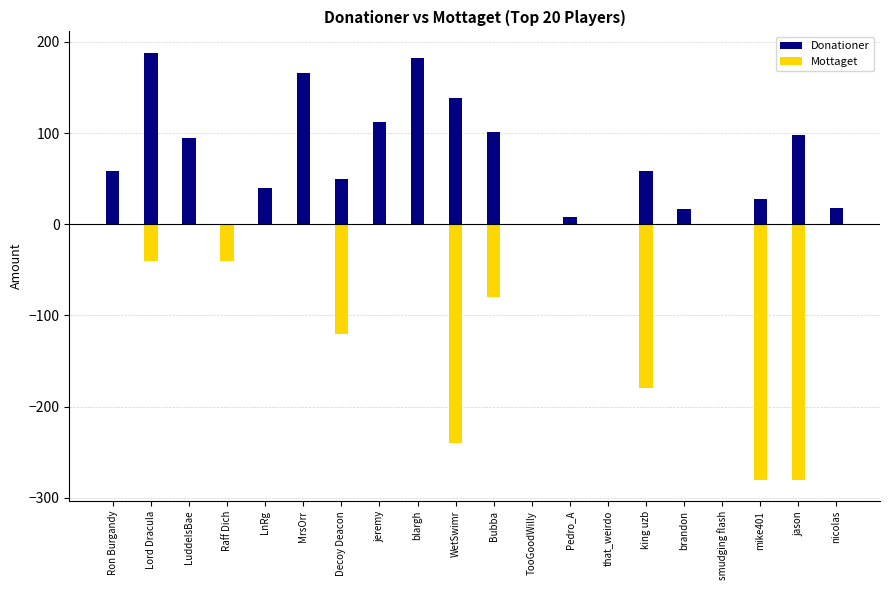

How many values in the Mottaget series are below 0?

8